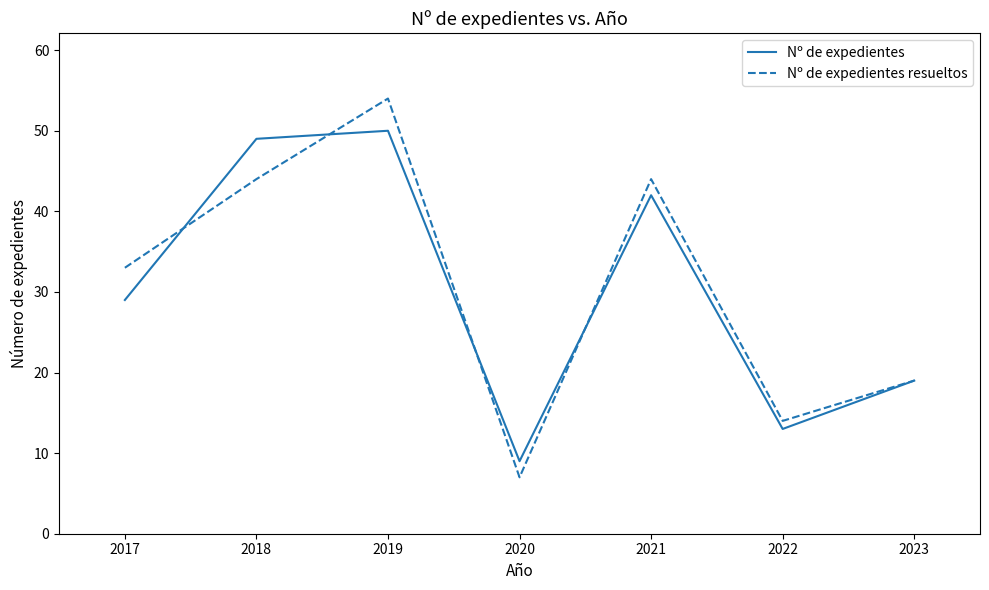

Count the number of data series in this chart.

2